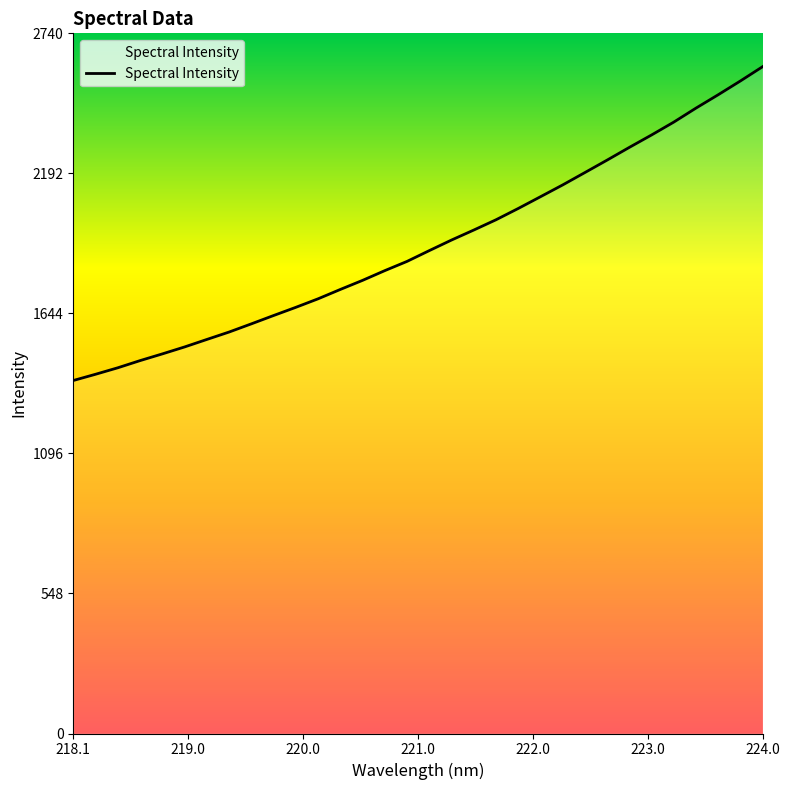

What is the greatest value displayed?

2610.1